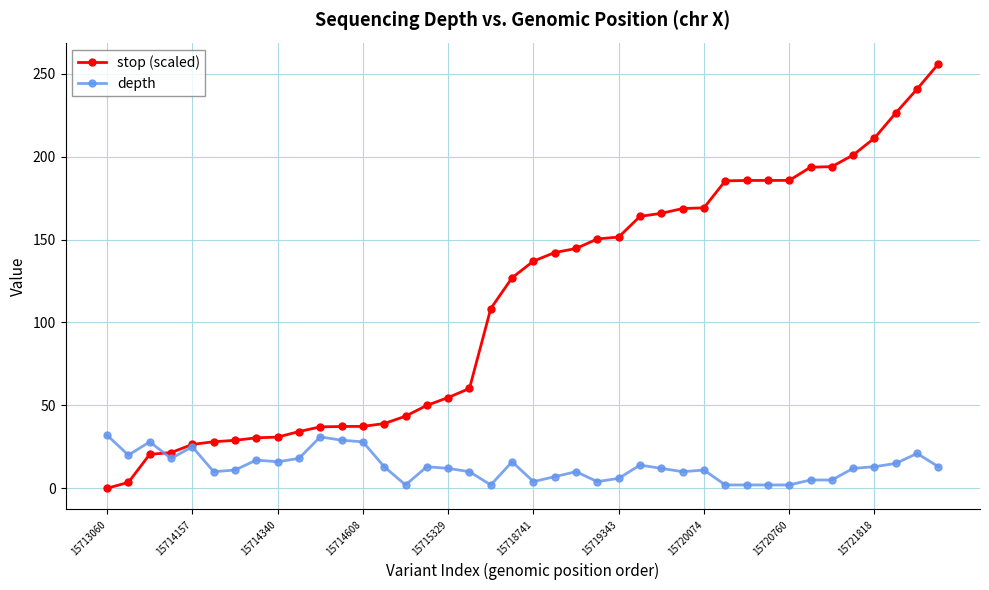

What is the value of the depth point at the 18th from the left?

10.0